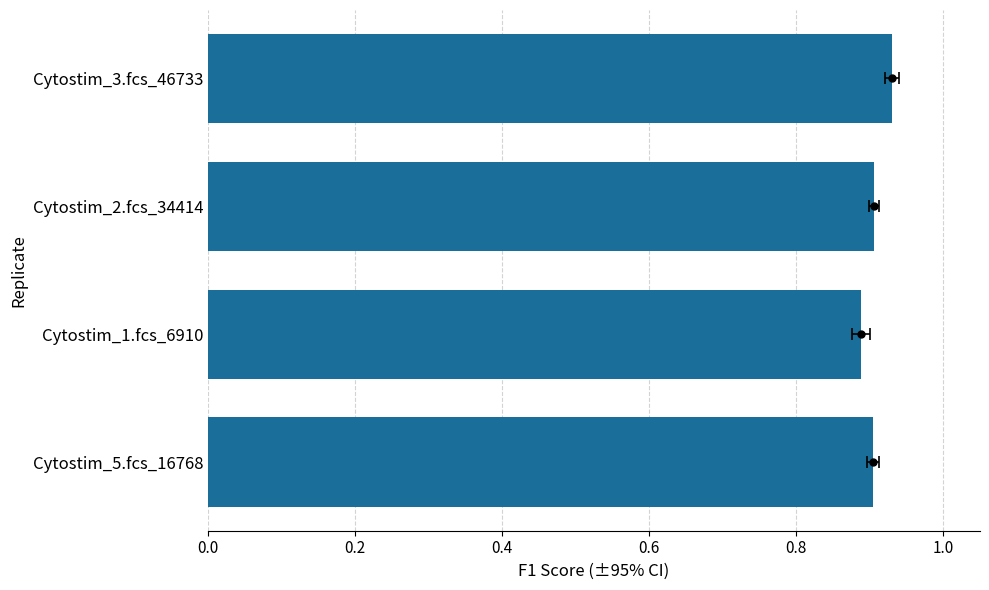

Between Cytostim_2.fcs_34414 and Cytostim_5.fcs_16768, which is larger?

Cytostim_2.fcs_34414